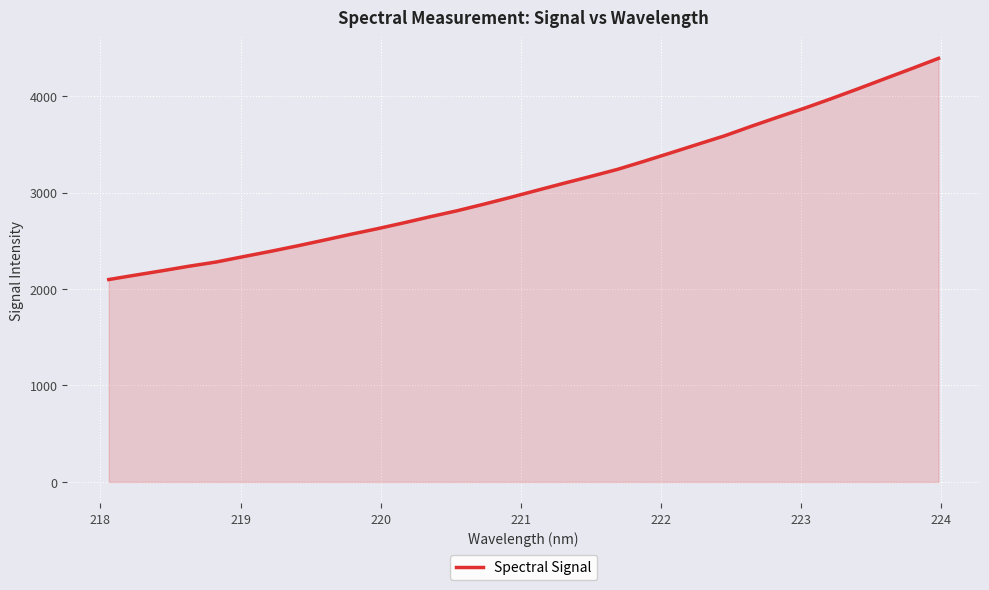

What is the minimum value shown in the chart?

2098.4